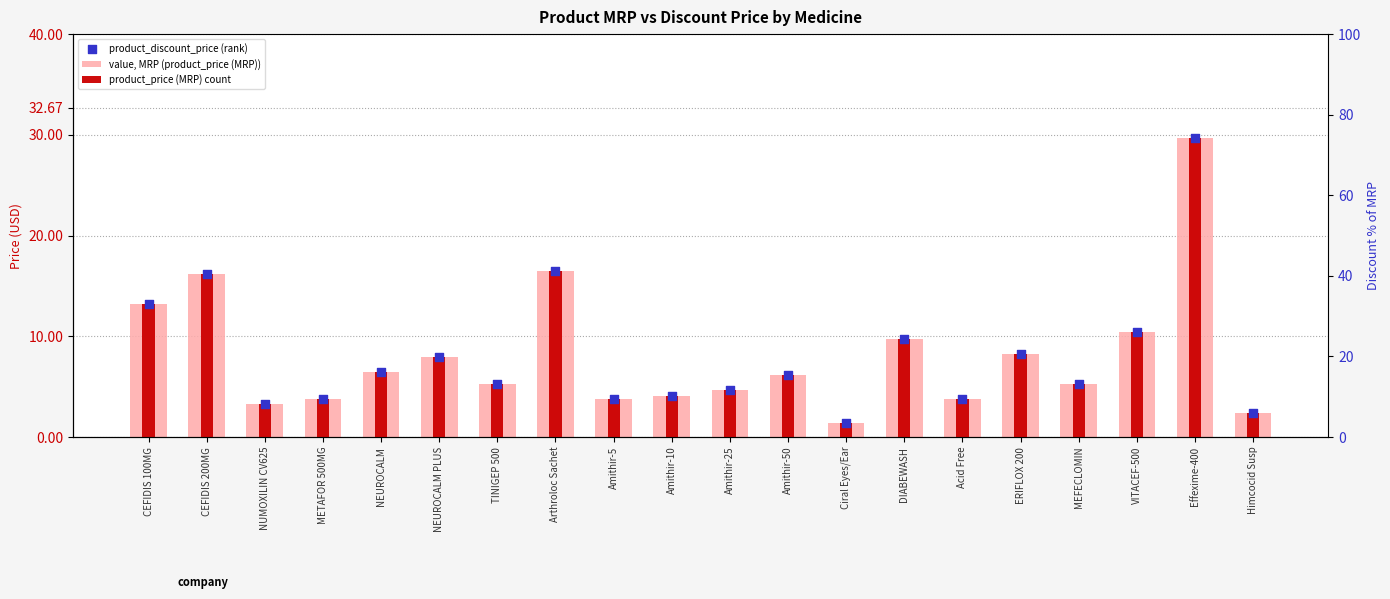

Which series has the largest total across all categories?

value, MRP (product_price (MRP))